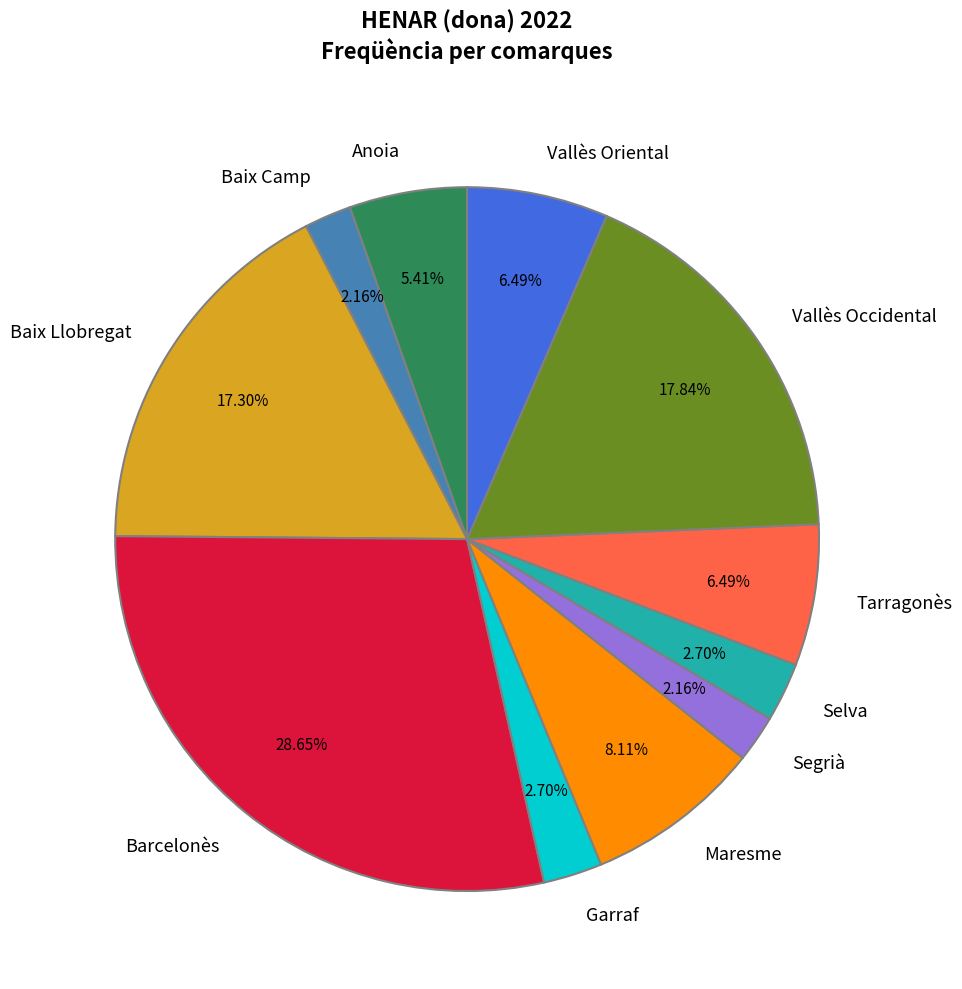

Is it true that Vallès Occidental is 18% of the pie?

True